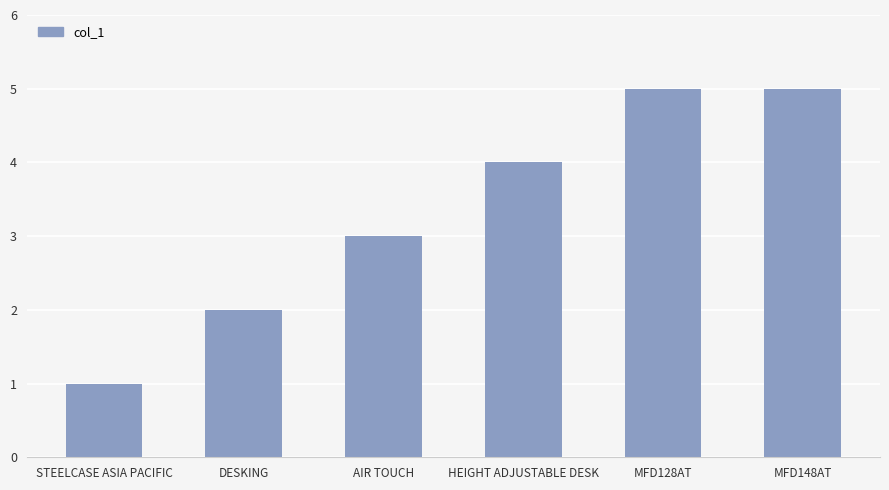

What is the difference between the second highest and minimum values?

4